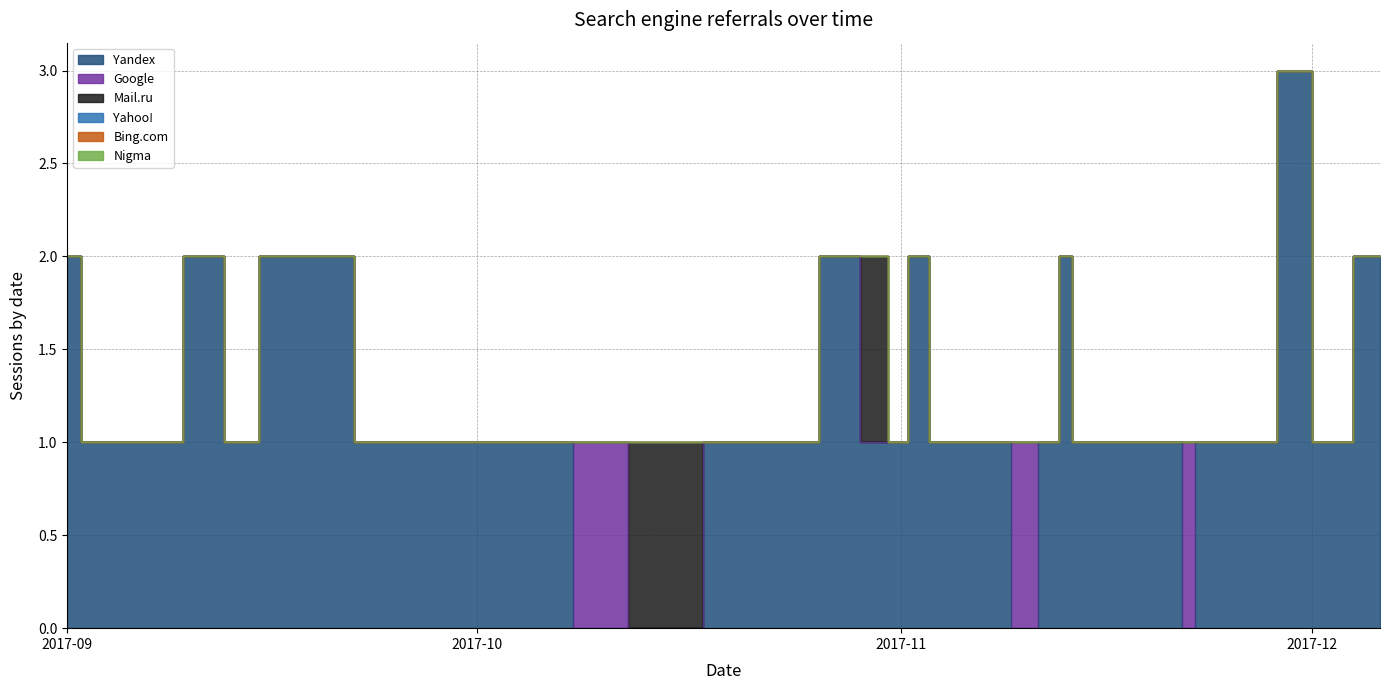

The value of Google at 2017-11-30 is 0. True or false?

False